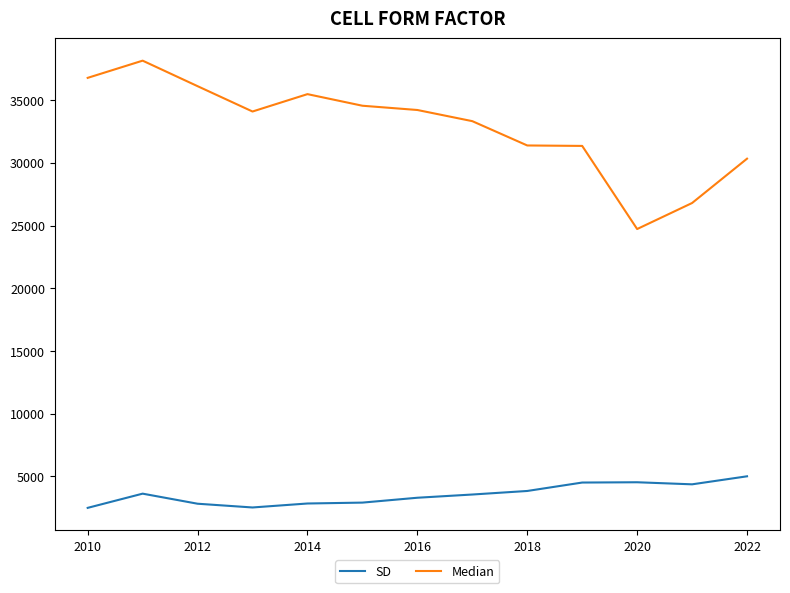

Which series has the widest spread of values?

Median